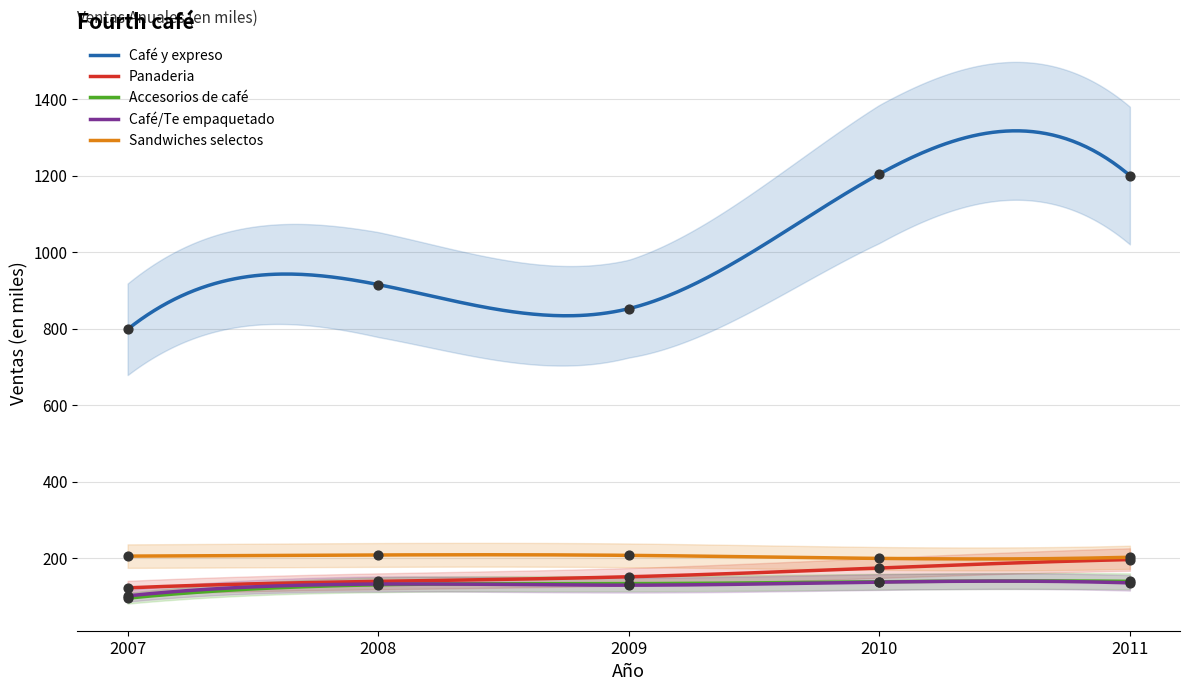

At how many categories does at least one series exceed 221?

5